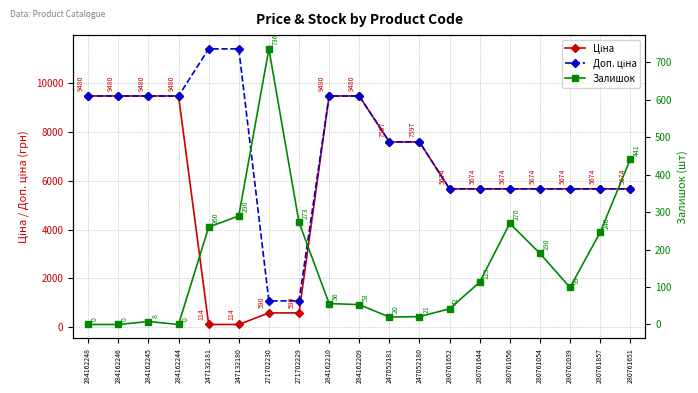

At 284162246, list the series in order from smallest to largest.

Залишок, Ціна, Доп. ціна